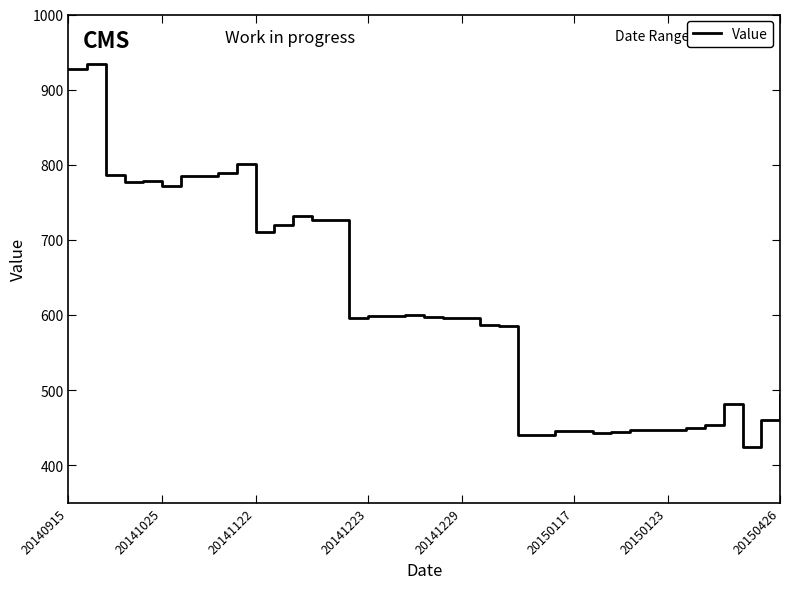

What is the greatest value displayed?

934